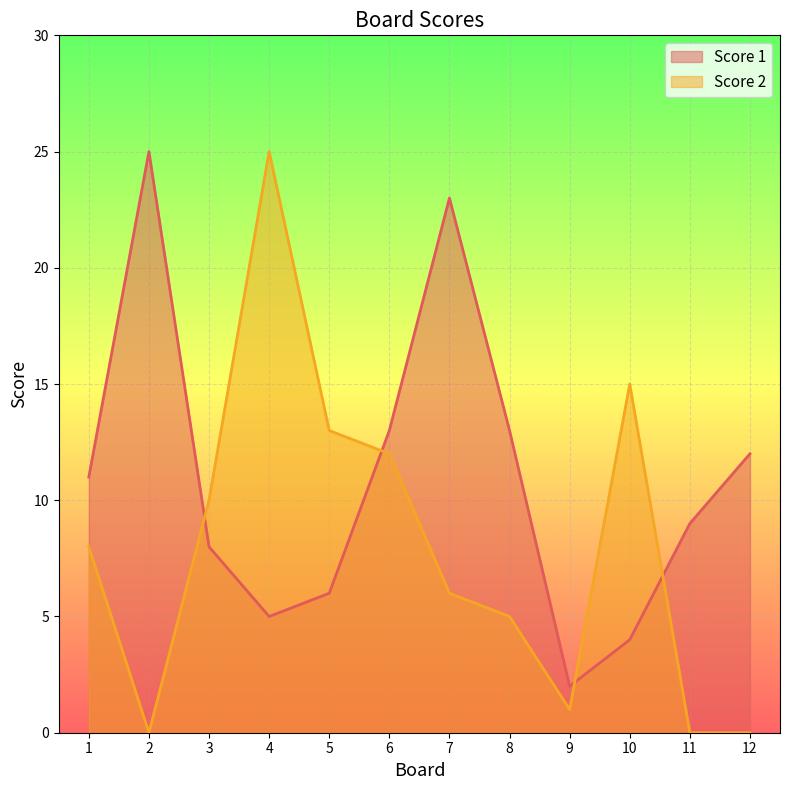

What is the value of the Score 1 point at the 4th from the left?

5